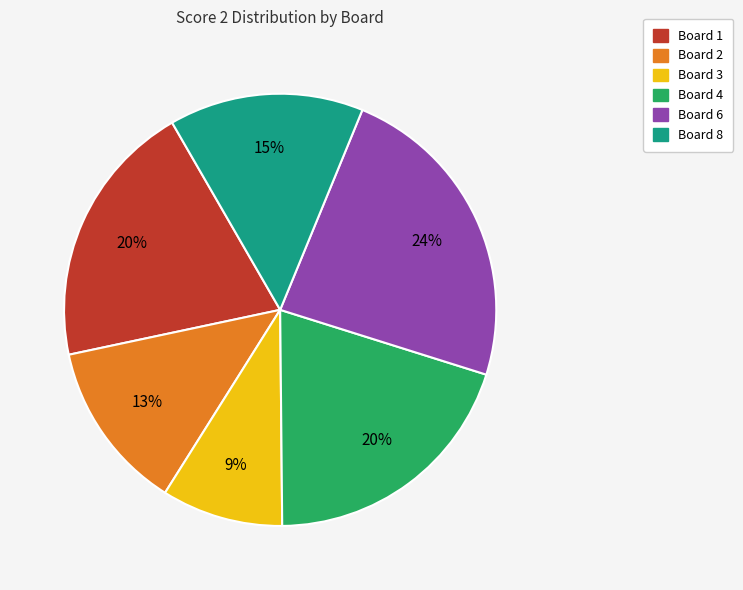

Does any single category account for the majority?

No